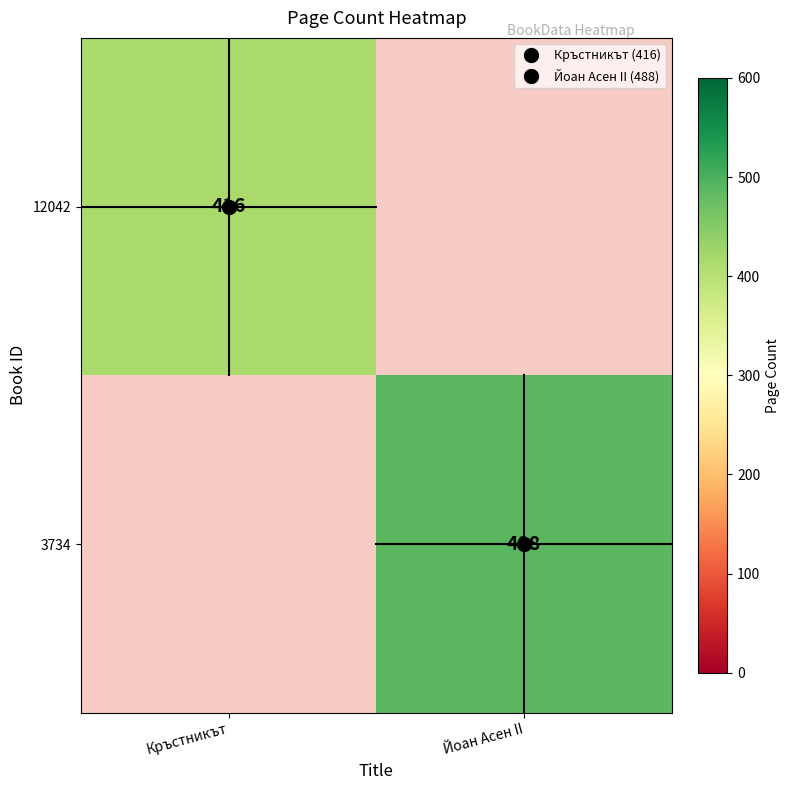

Which category has the highest value in the 3734 series?

Кръстникът